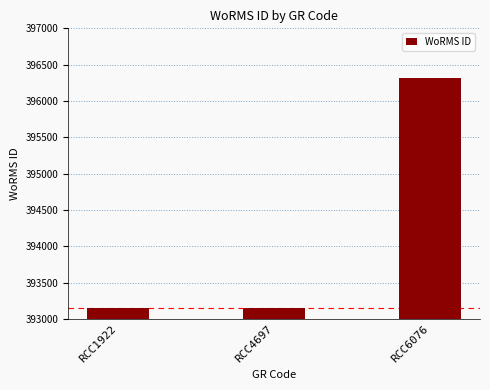

Reading left to right, transcribe all the data shown in this chart.

RCC1922=393159	RCC4697=393159	RCC6076=396317